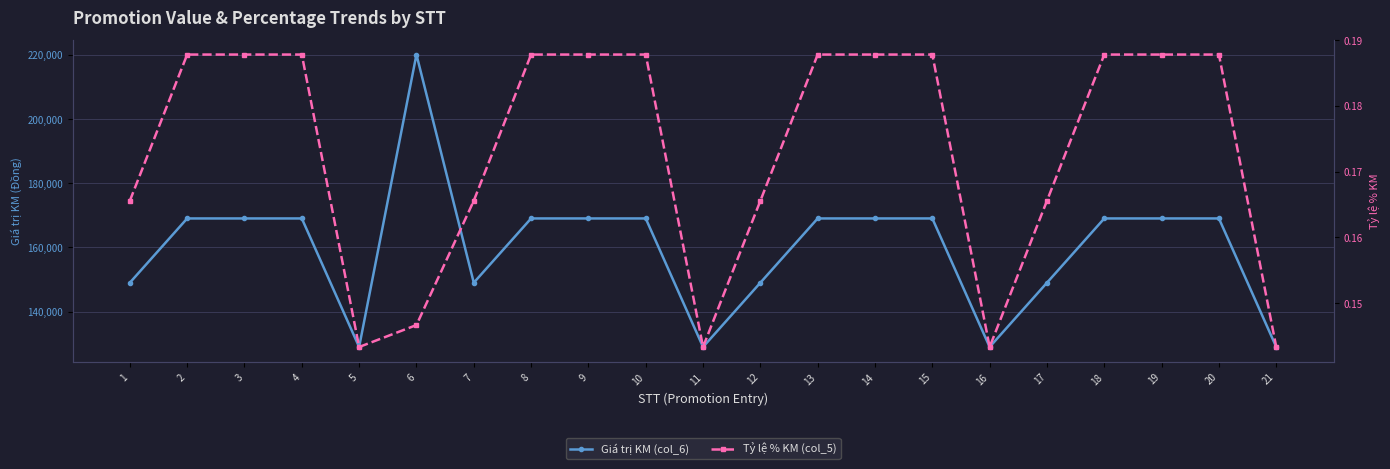

Reading left to right, transcribe all the data shown in this chart.

Giá trị KM (col_6): 149000.0	169000.0	169000.0	169000.0	129000.0	220000.0	149000.0	169000.0	169000.0	169000.0	129000.0	149000.0	169000.0	169000.0	169000.0	129000.0	149000.0	169000.0	169000.0	169000.0	129000.0
Tỷ lệ % KM (col_5): 0.2	0.2	0.2	0.2	0.1	0.1	0.2	0.2	0.2	0.2	0.1	0.2	0.2	0.2	0.2	0.1	0.2	0.2	0.2	0.2	0.1